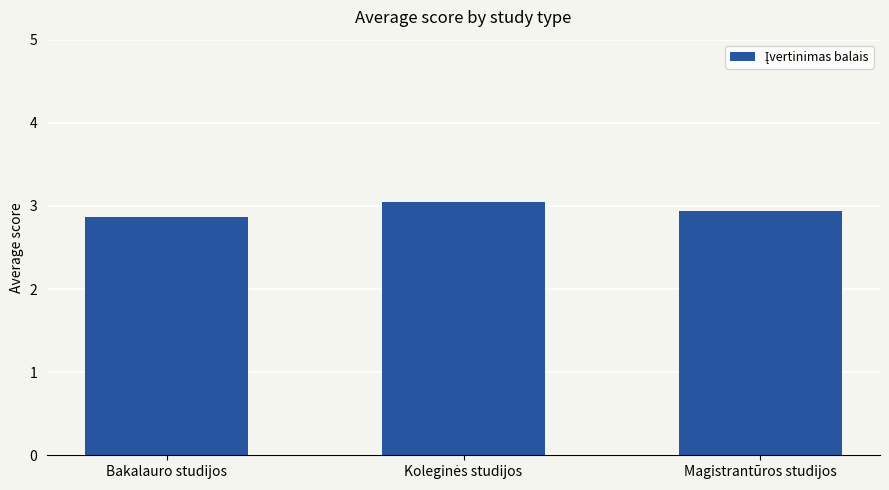

What is the average value?

3.0